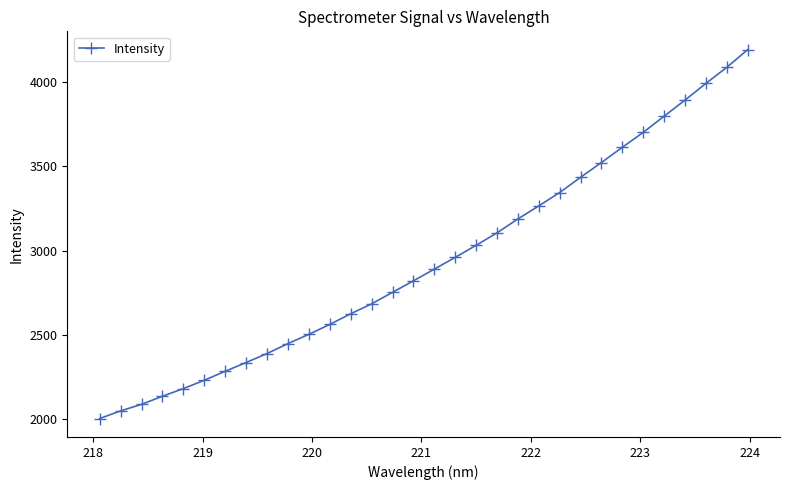

What is the maximum value shown in the chart?

4192.5